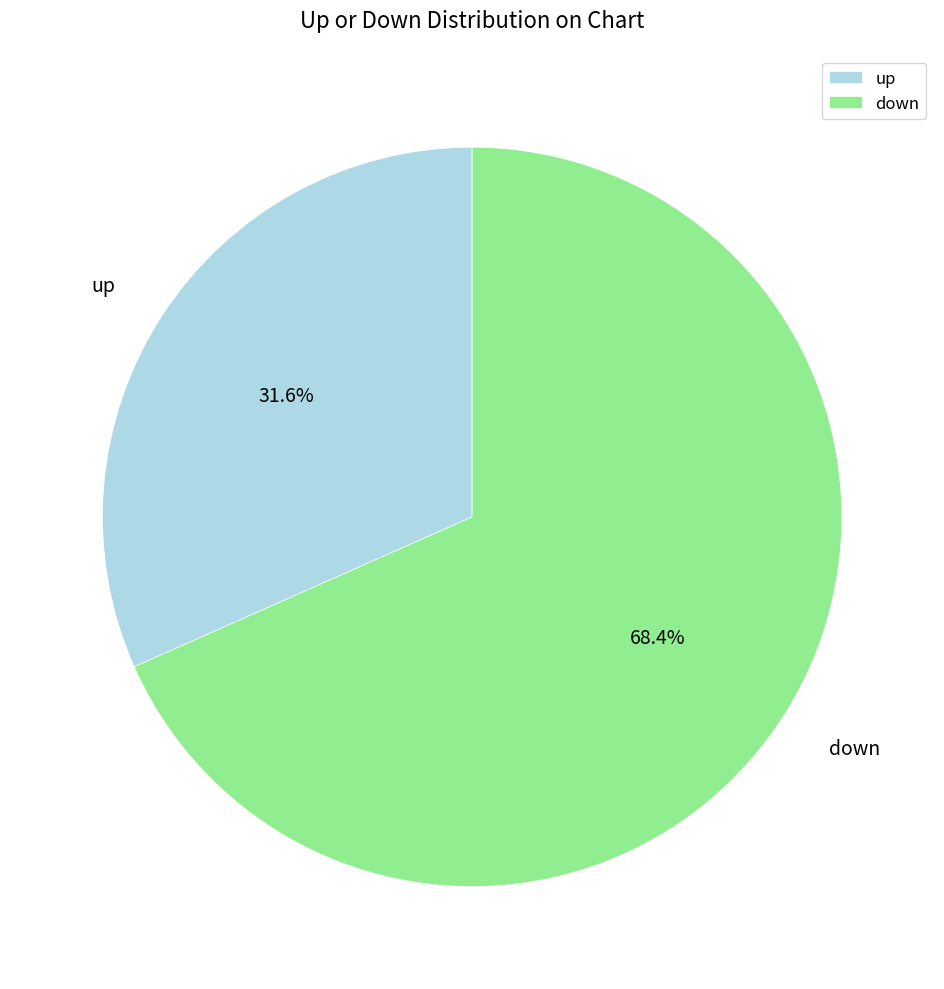

Is it true that up is 32% of the pie?

True